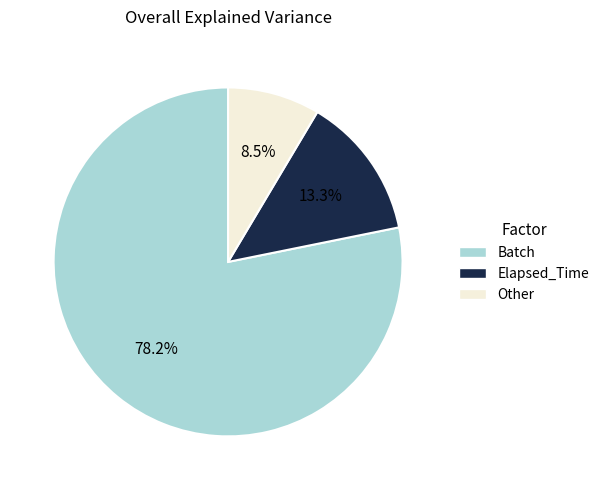

Is there any slice that represents more than half of the pie?

Yes